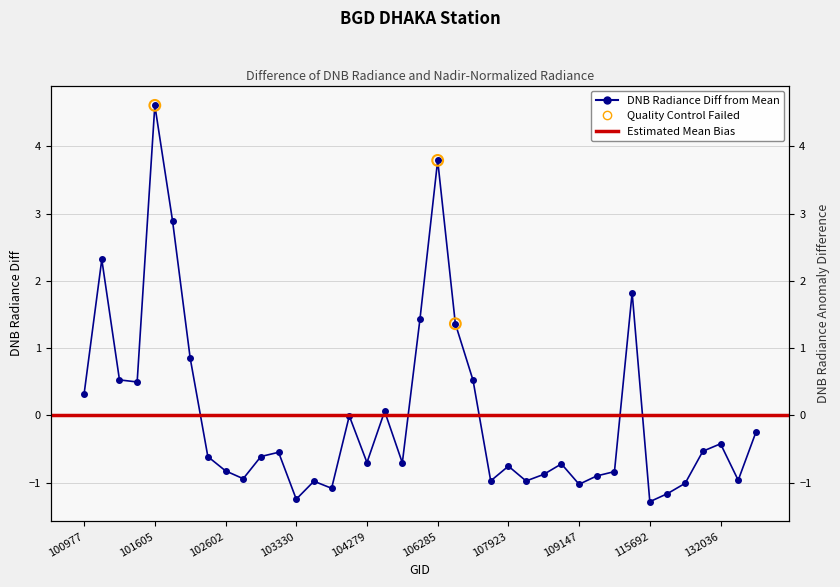

What is the change in value from 103448 to 103694?

+1.0